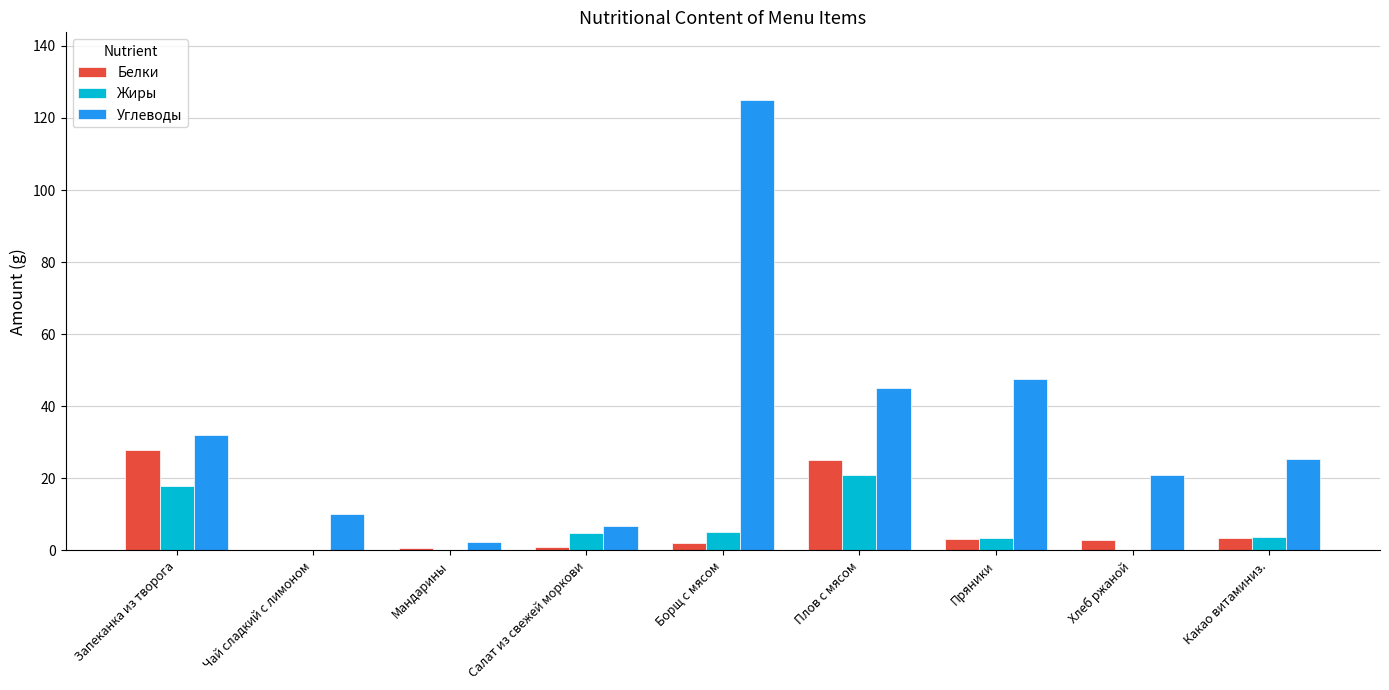

What is the sum of all Углеводы values?

315.0